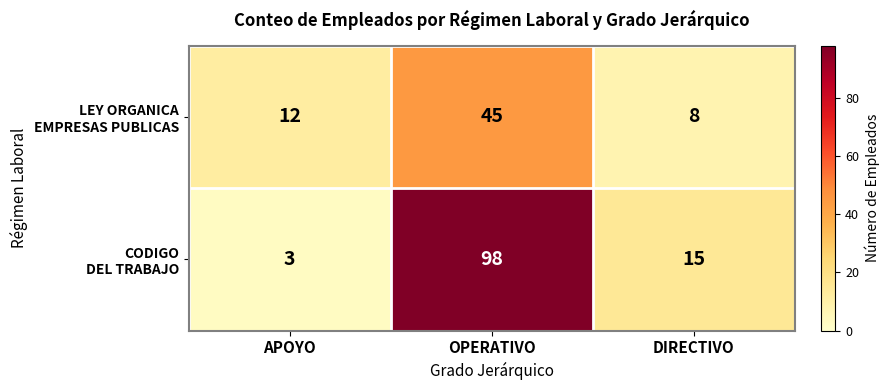

What is the spread (max minus min) of values at DIRECTIVO?

7